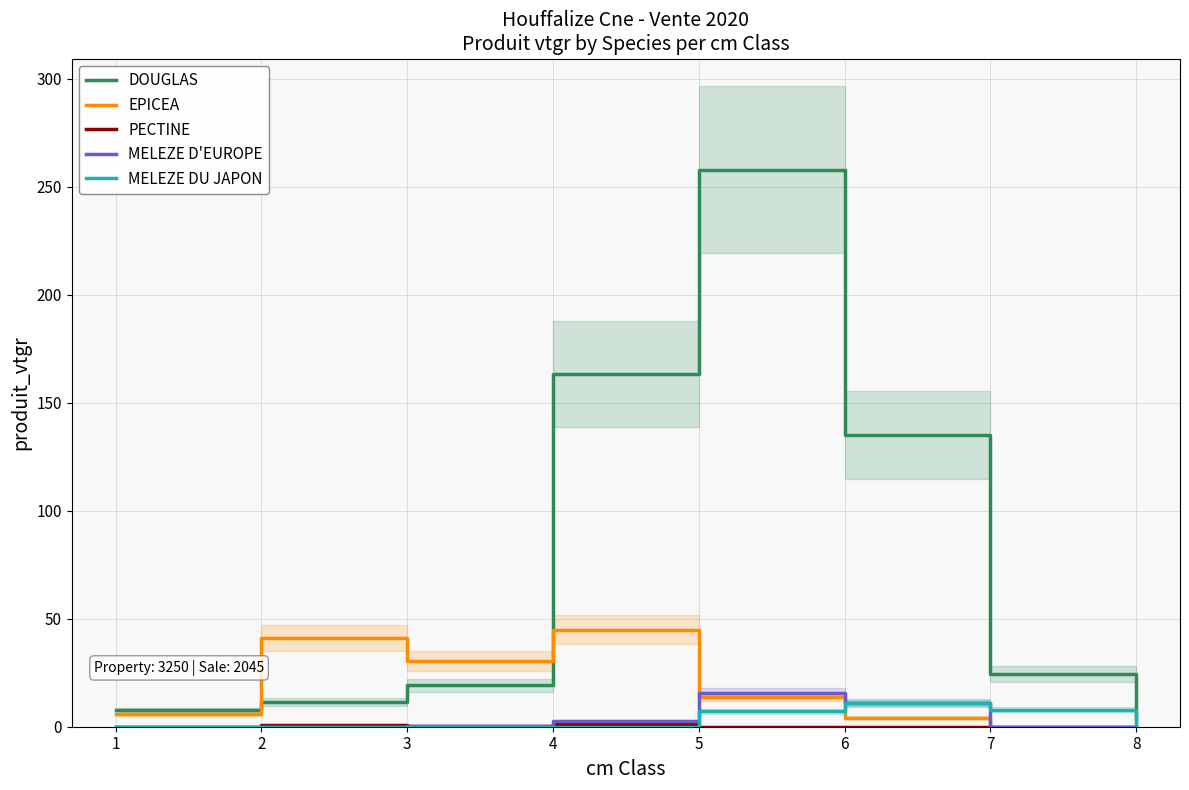

At which category does the chart reach its peak across all series?

5